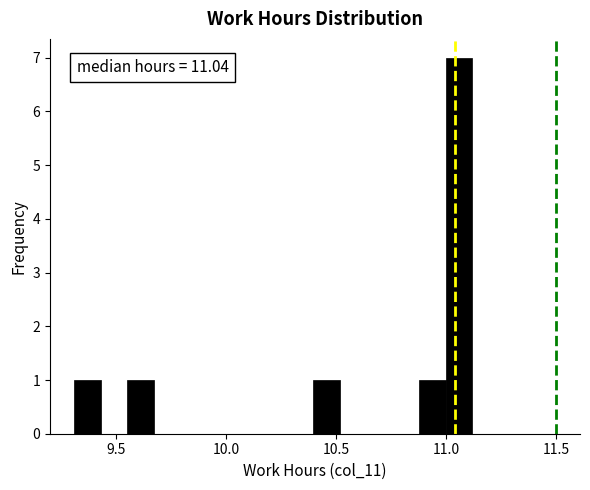

Read against the x-axis, roughly where is the centre of the tallest bar?

11.05